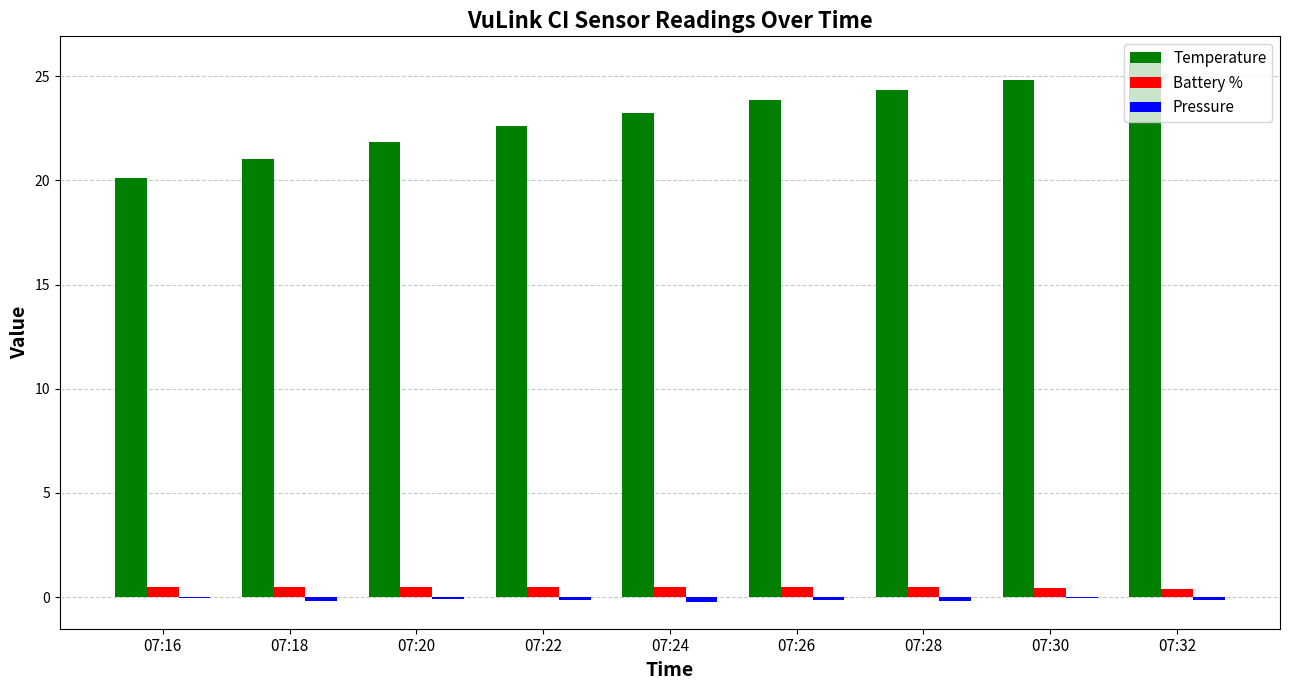

What is the sum of all Temperature values?

207.4